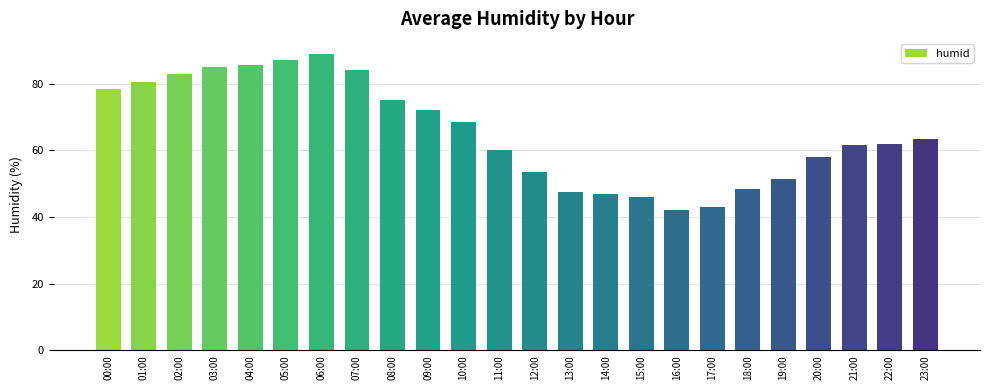

What is the label of the 9th bar from the right?

15:00